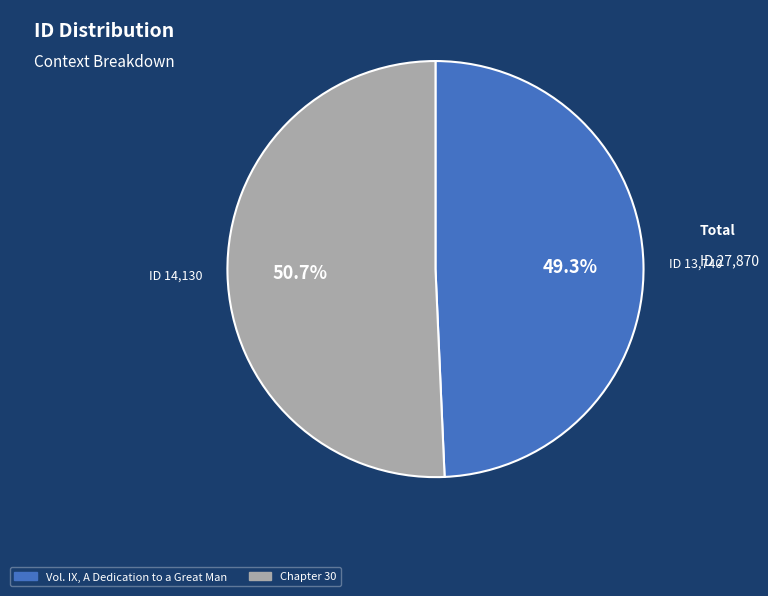

To the nearest percent, what percentage of the pie is Chapter 30?

51%